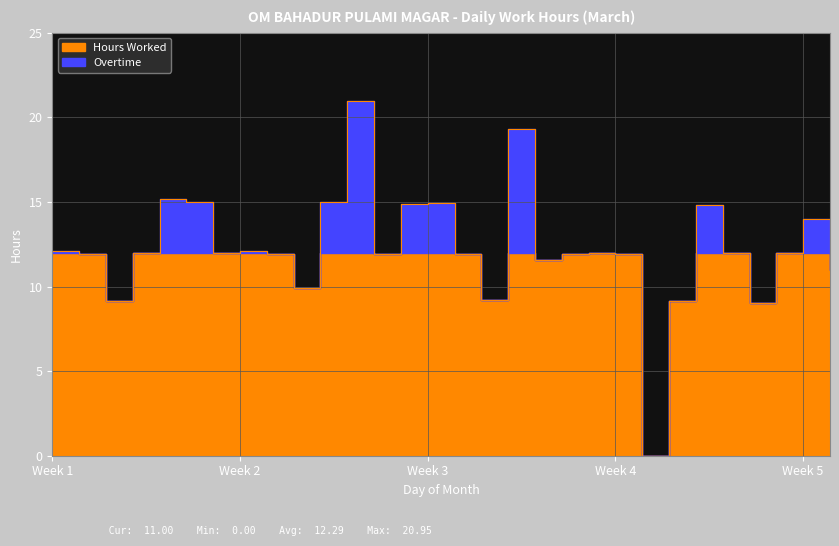

True or false: the data shows 11.9 at 16.

True